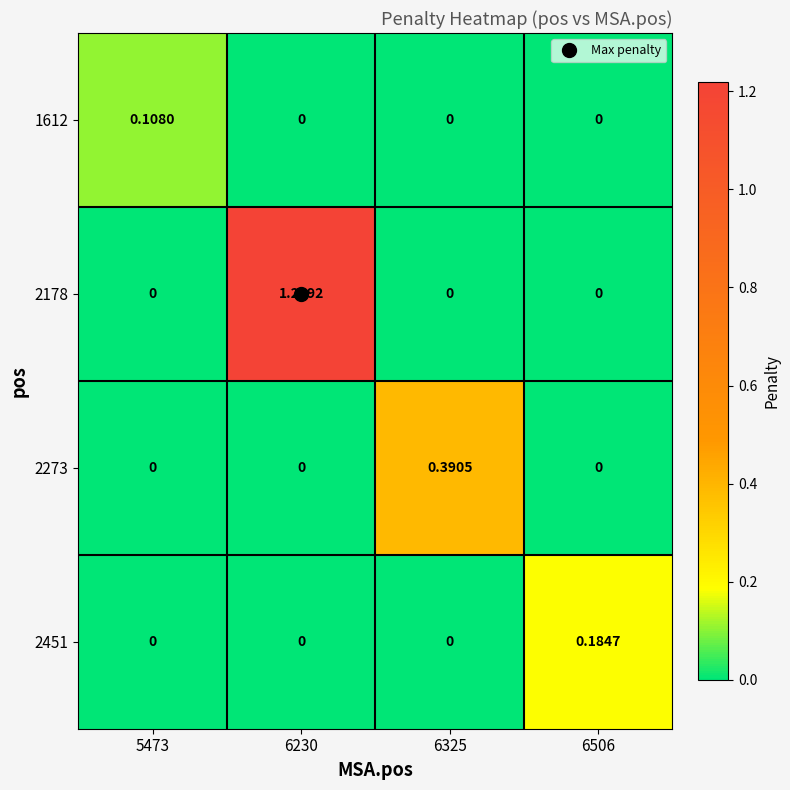

Is the value of 2178 at 6325 greater than the value of 2451 at 6506?

No